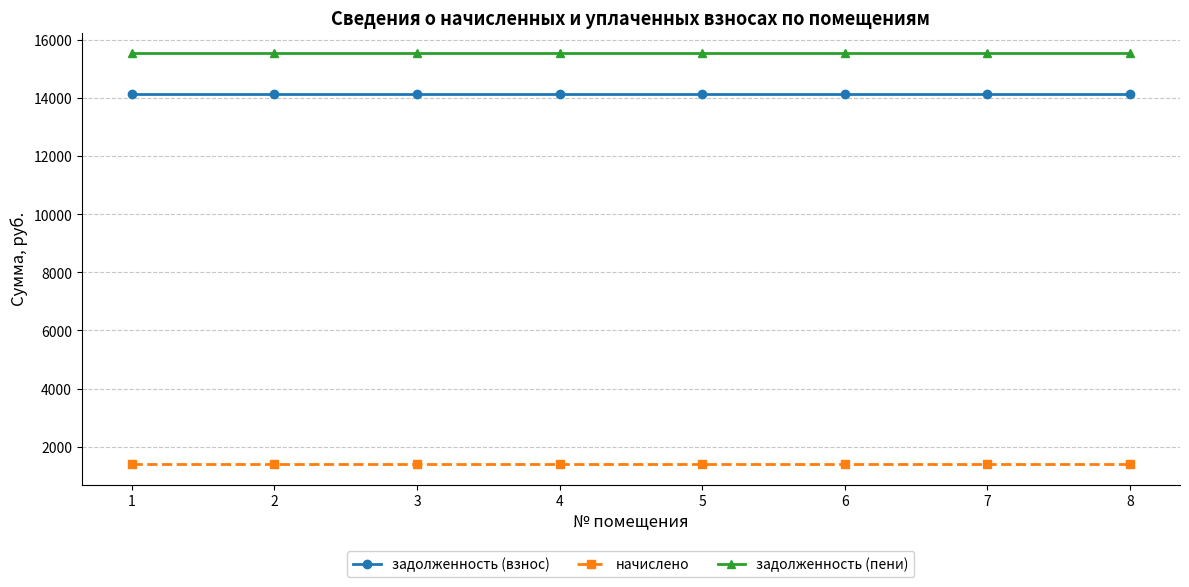

The value of задолженность (взнос) at 1 is 7687.4. True or false?

False